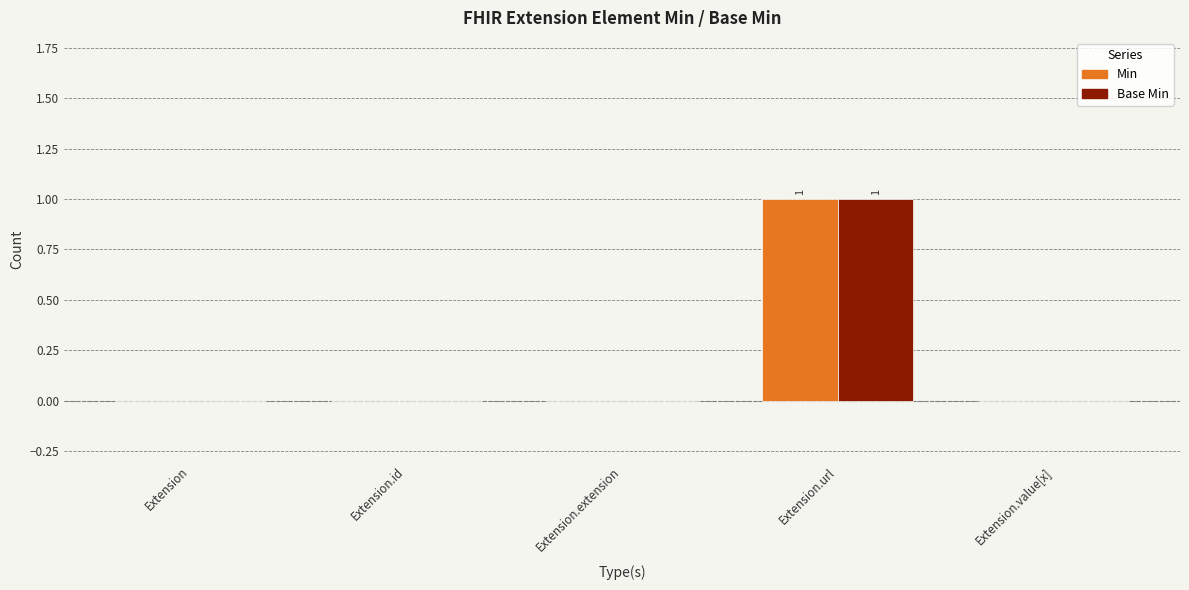

Count the Min values in the range 0 to 1.

5